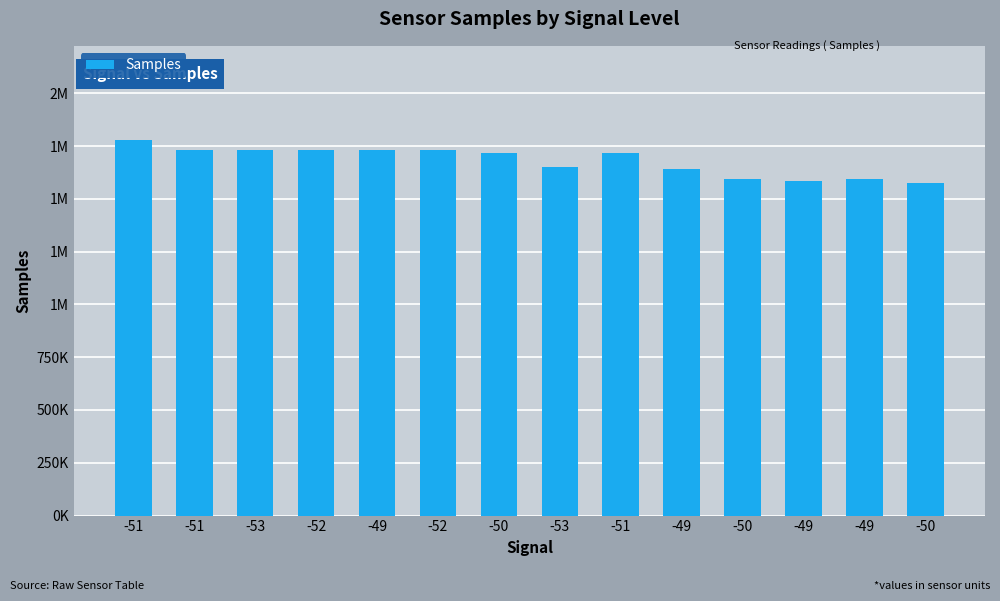

Where does the data first go above 1717304?

-51